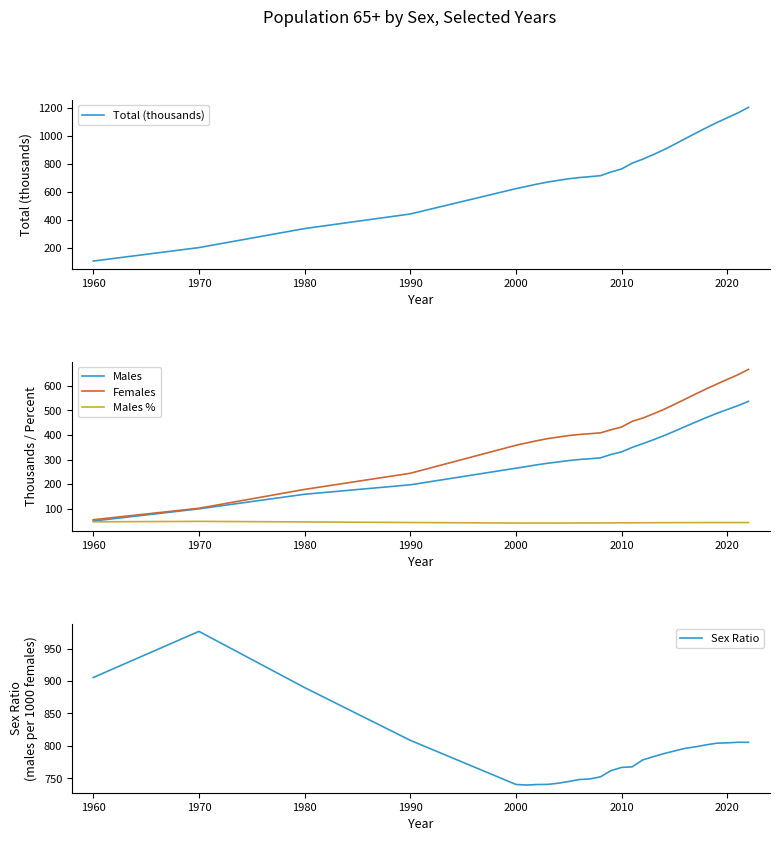

What is the highest value of the Total (thousands) series?

1201.8